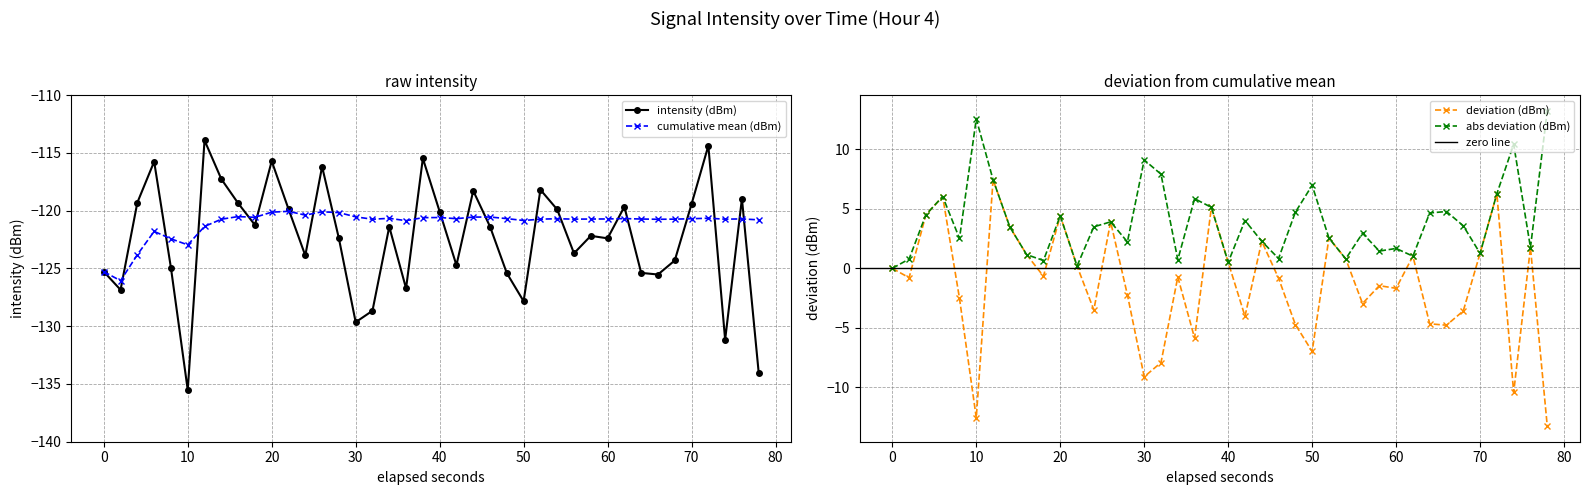

At which label does intensity (dBm) reach its minimum?

10